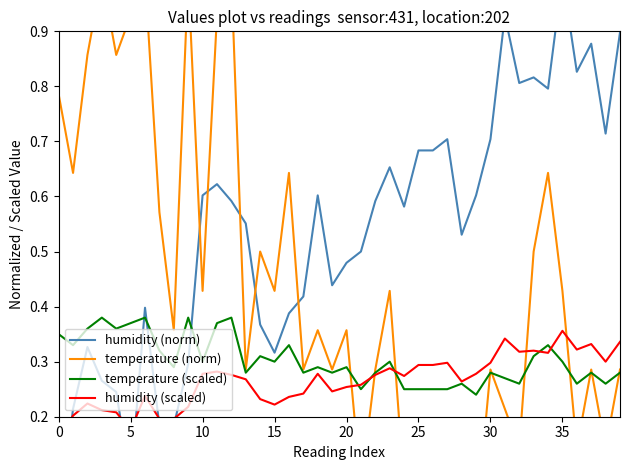

True or false: temperature (norm) has more than 0 points higher than both neighbors.

True